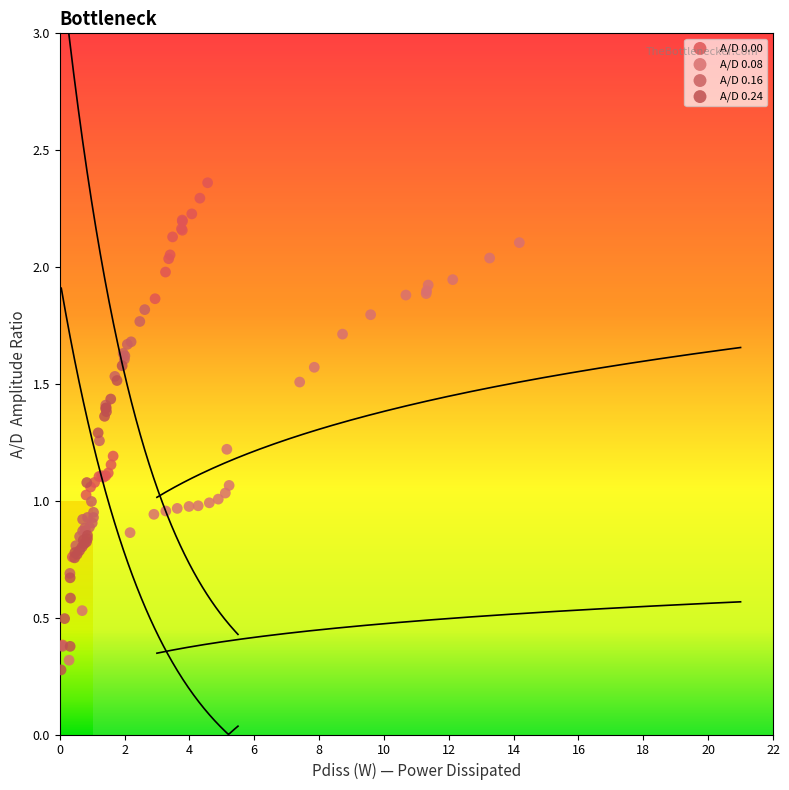

Which series reaches the maximum Y coordinate?

A/D 0.00